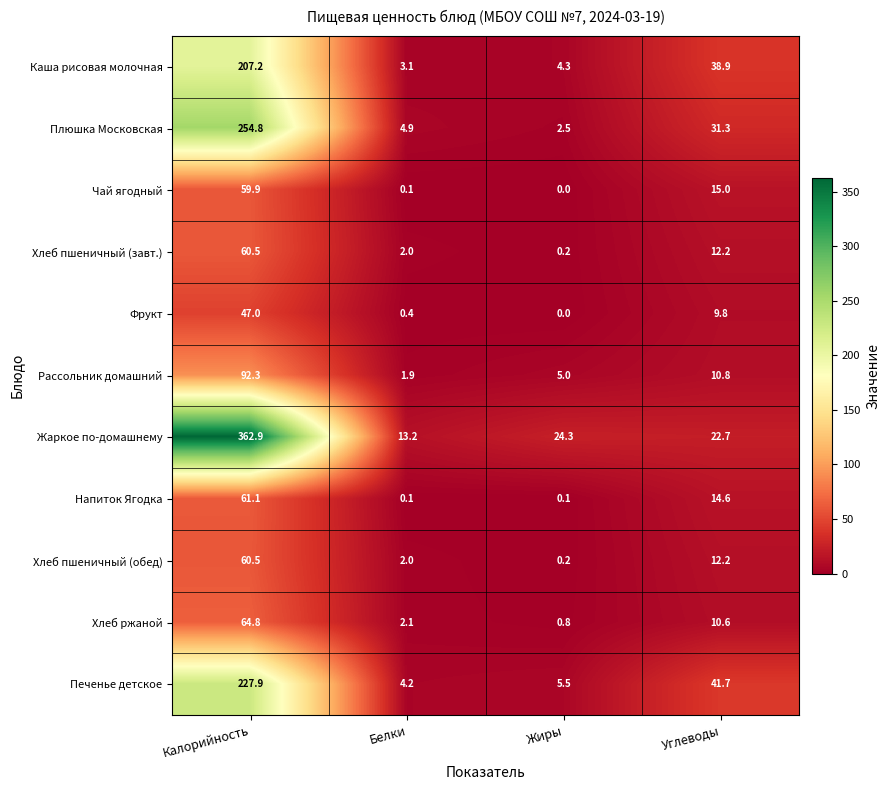

At which label does Хлеб пшеничный (завт.) first exceed 12?

Калорийность